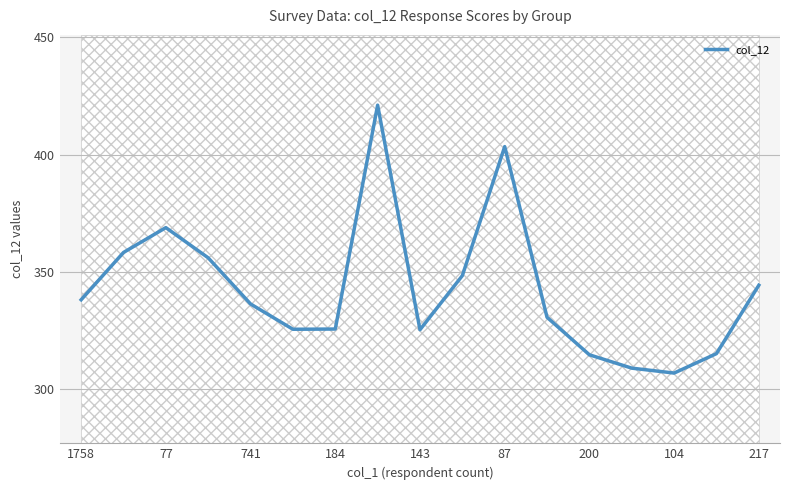

The col_12 series shows 325.5 at 184. True or false?

True